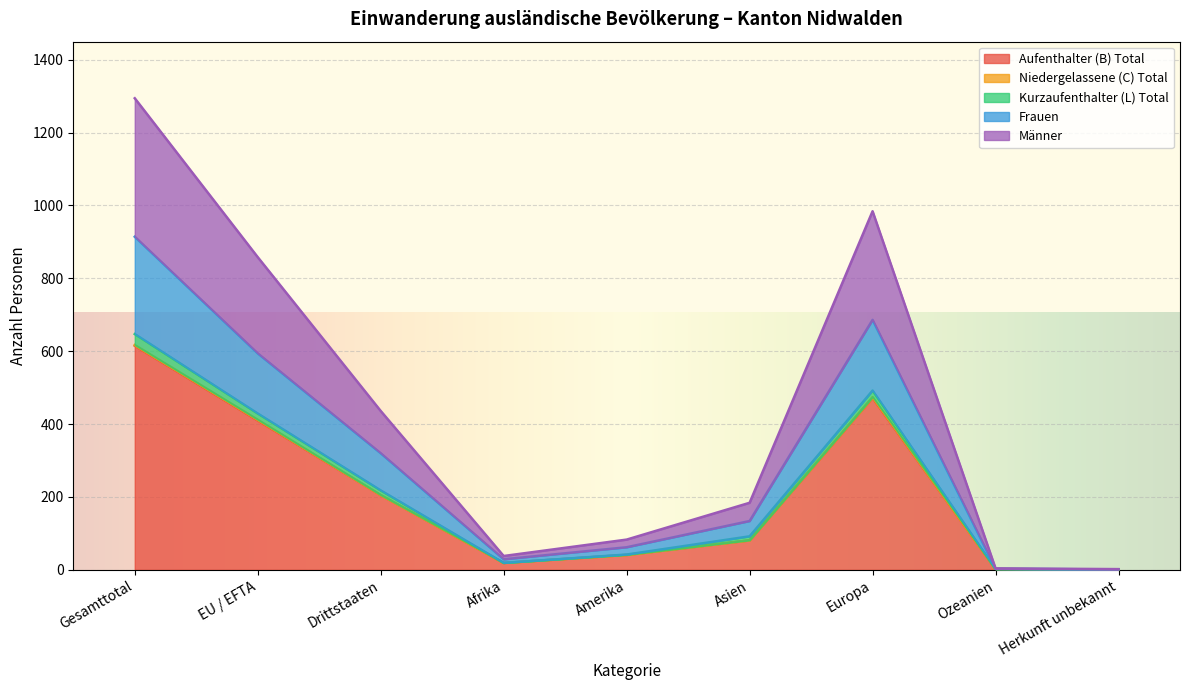

Where does the Aufenthalter (B) Total series first go above 81?

Gesamttotal